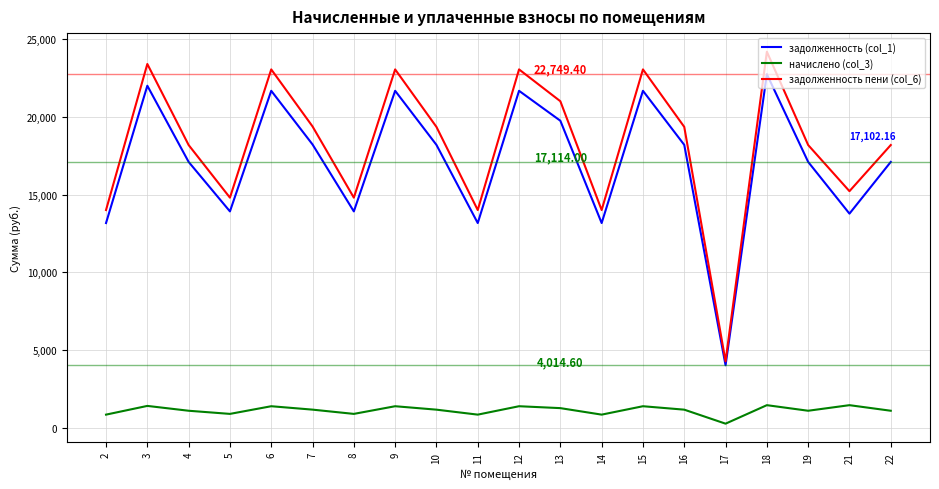

True or false: начислено (col_3) and задолженность пени (col_6) cross at least once.

False